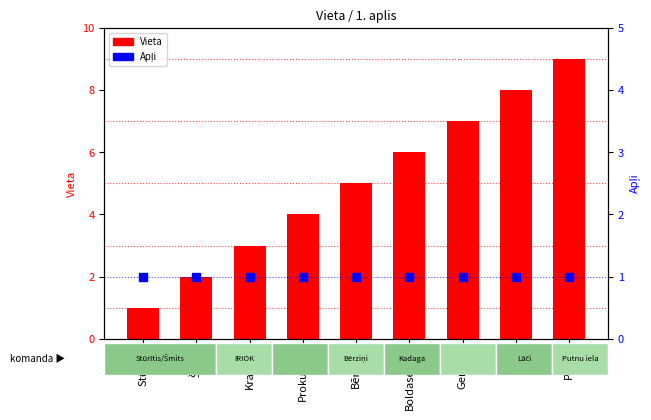

What is the total value across all series at Prokudins?

5